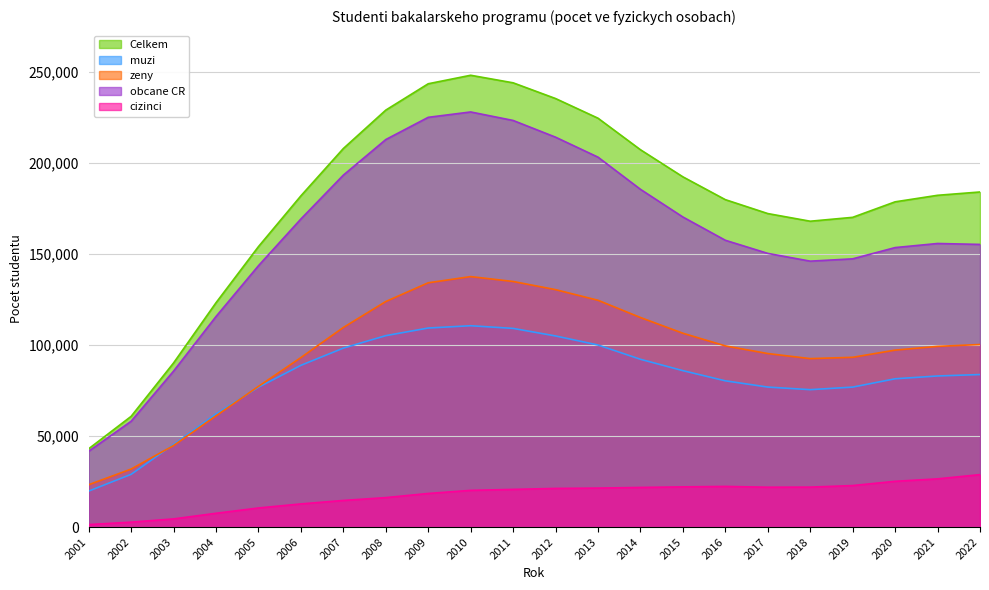

How many values in the cizinci series exceed 21216?

10